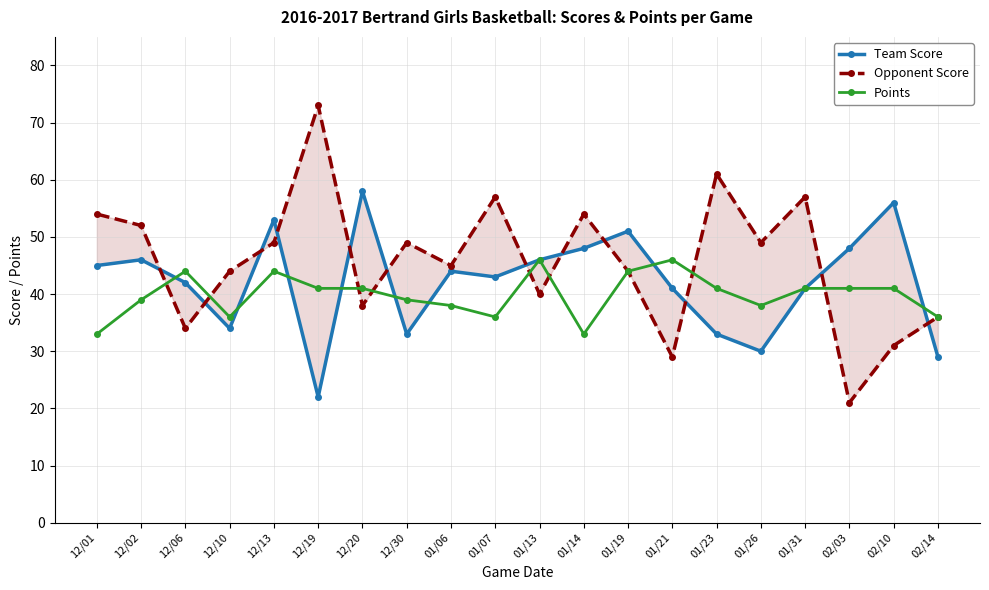

What position from the right is 12/20?

14